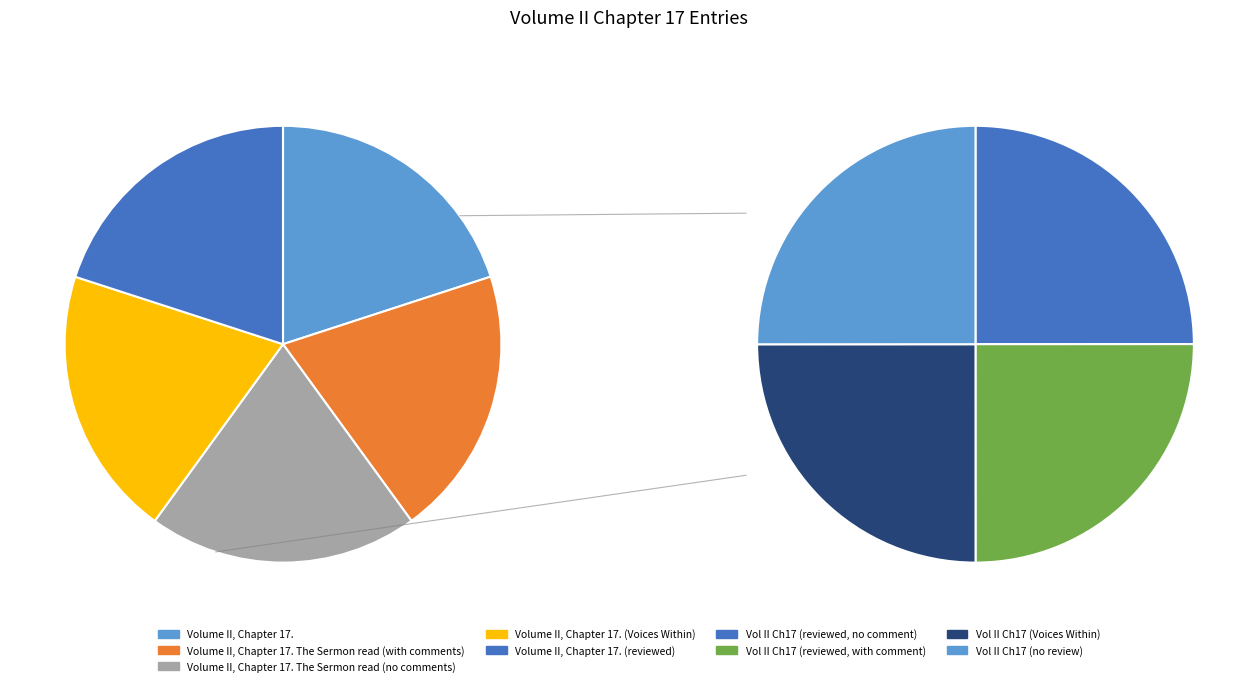

Is there a majority slice in this chart?

No